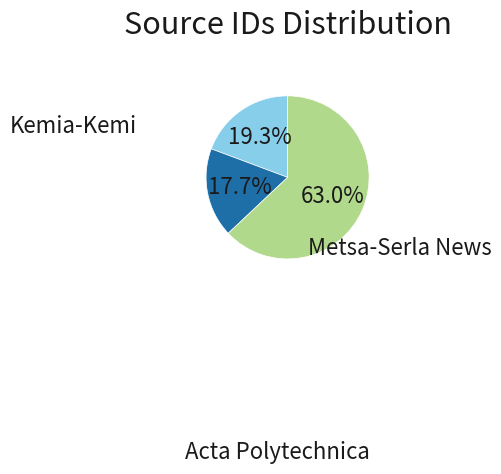

Is there any slice that represents more than half of the pie?

Yes